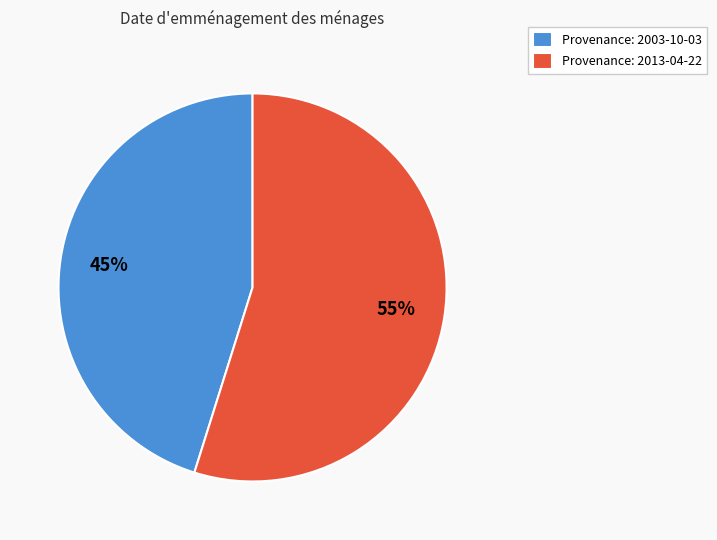

What percentage is the Provenance: 2013-04-22 slice, to the nearest percent?

55%